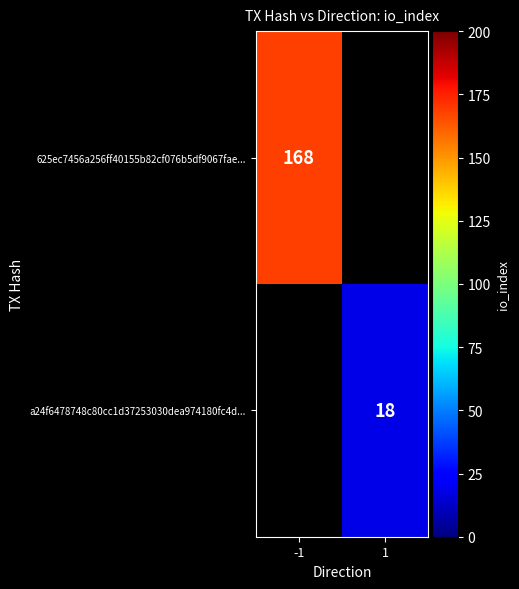

The value of 625ec7456a256ff40155b82cf076b5df9067fae... at -1 is 264. True or false?

False